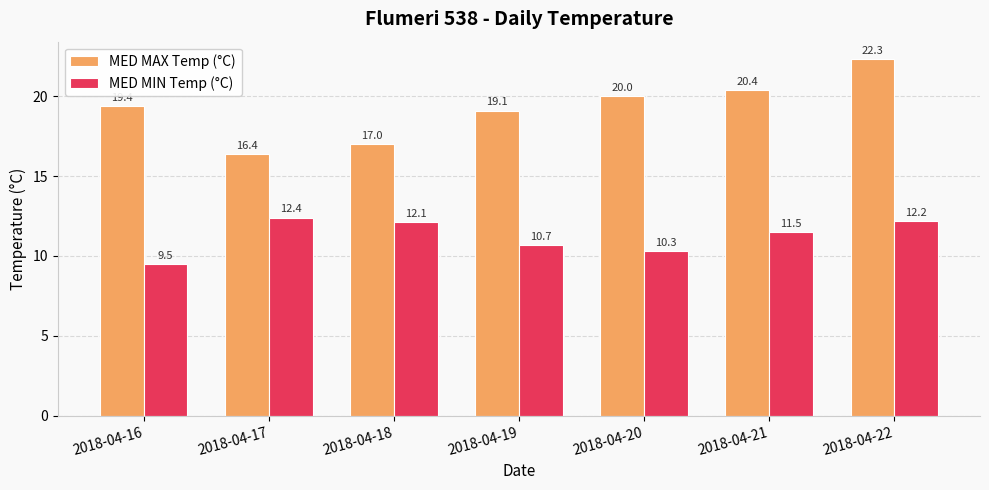

What is the approximate value of MED MAX Temp (°C) at 2018-04-18?

17.0